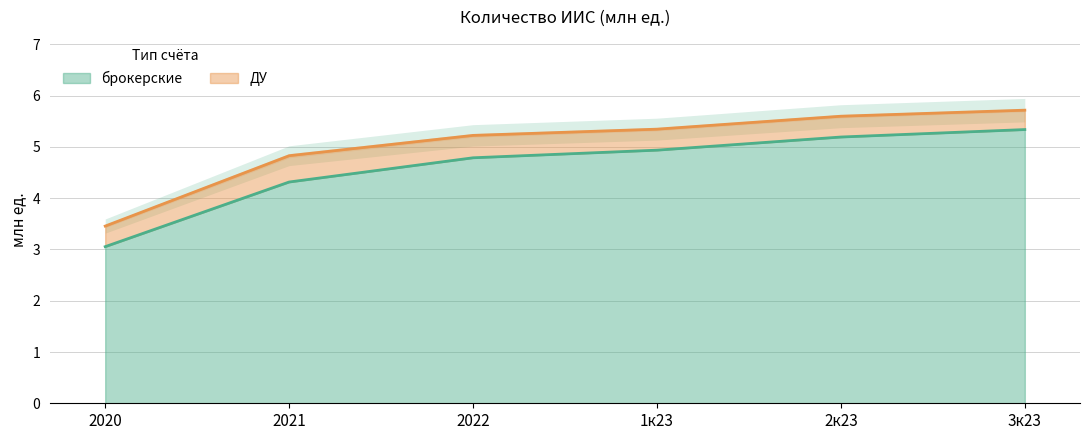

Rank the categories by value from highest to lowest.

3к23, 2к23, 1к23, 2022, 2021, 2020